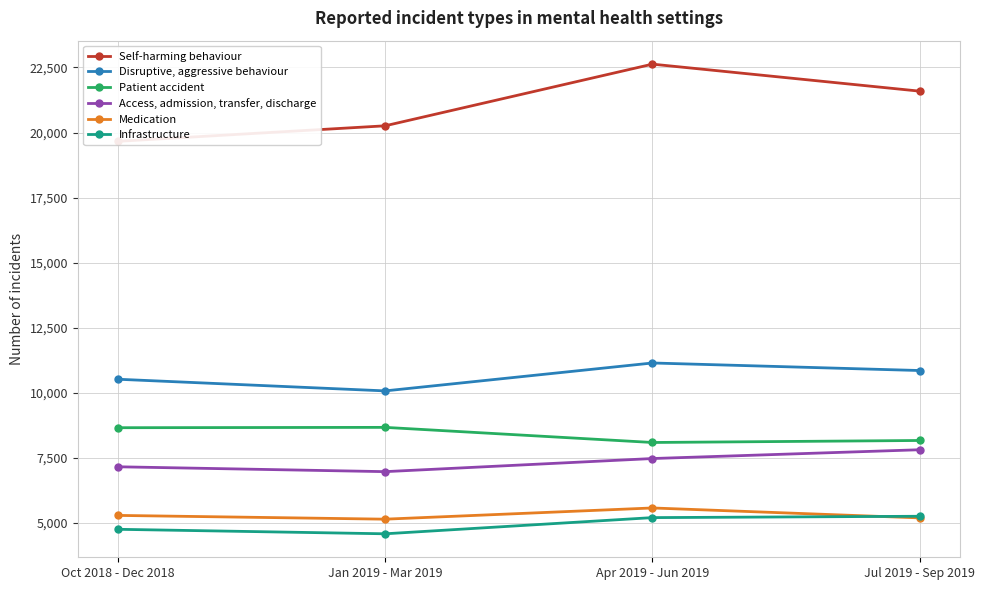

True or false: Access, admission, transfer, discharge and Disruptive, aggressive behaviour intersect in this chart.

False